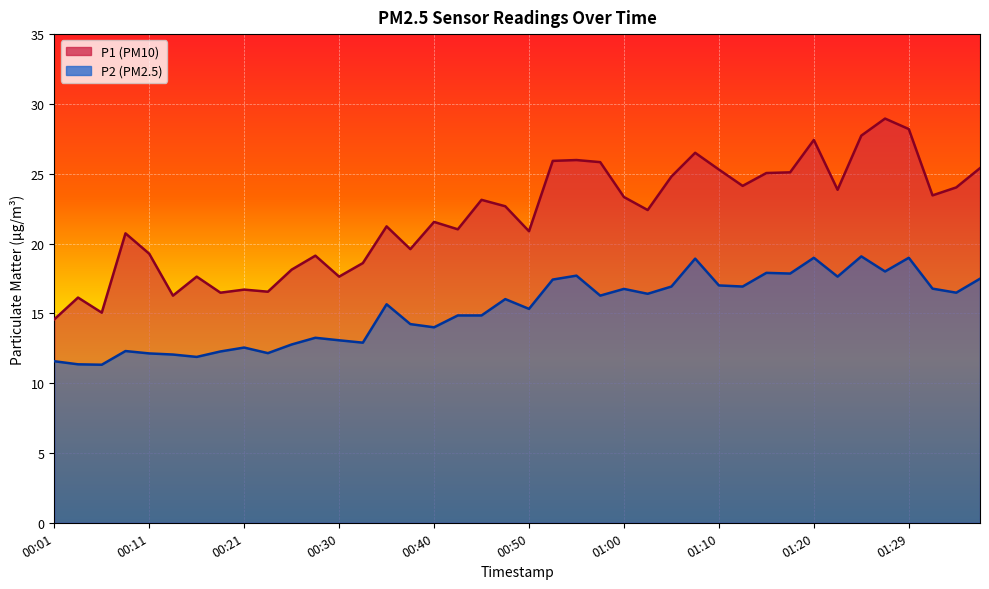

Where is the first local maximum for P2?

00:08